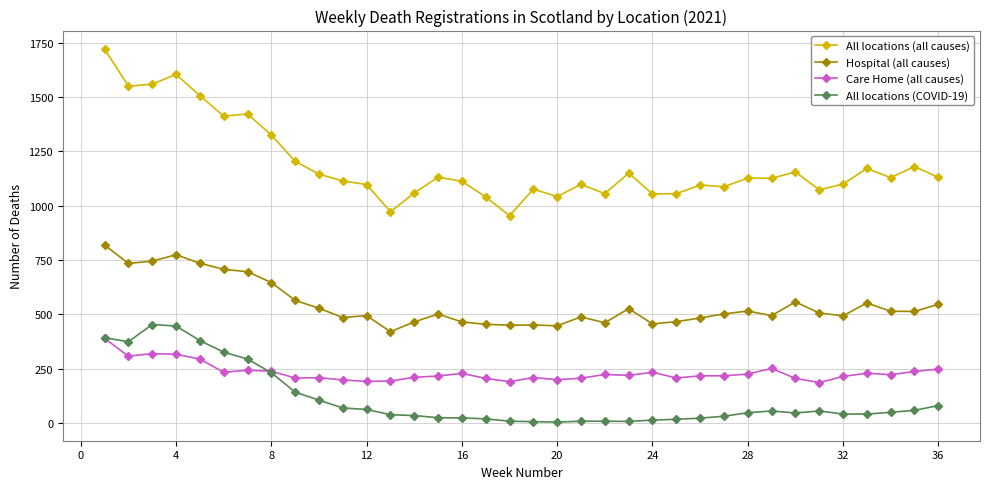

True or false: Hospital (all causes) and All locations (COVID-19) cross at least once.

False